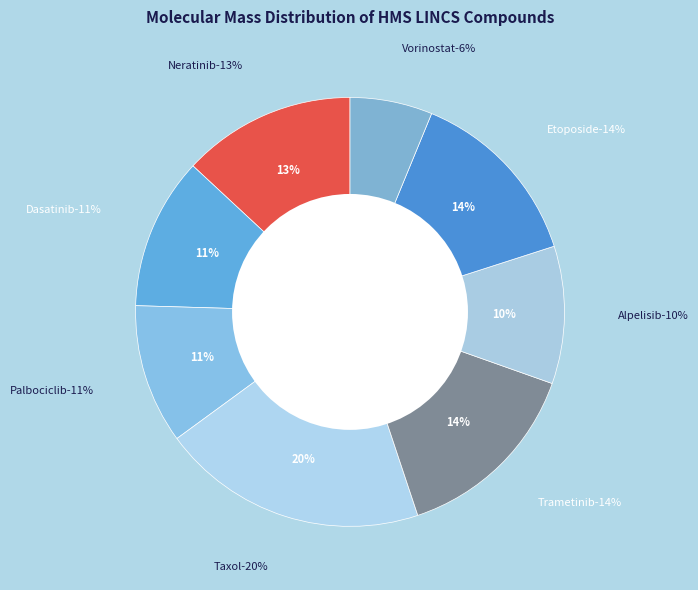

Which has a higher value, Alpelisib or Etoposide?

Etoposide